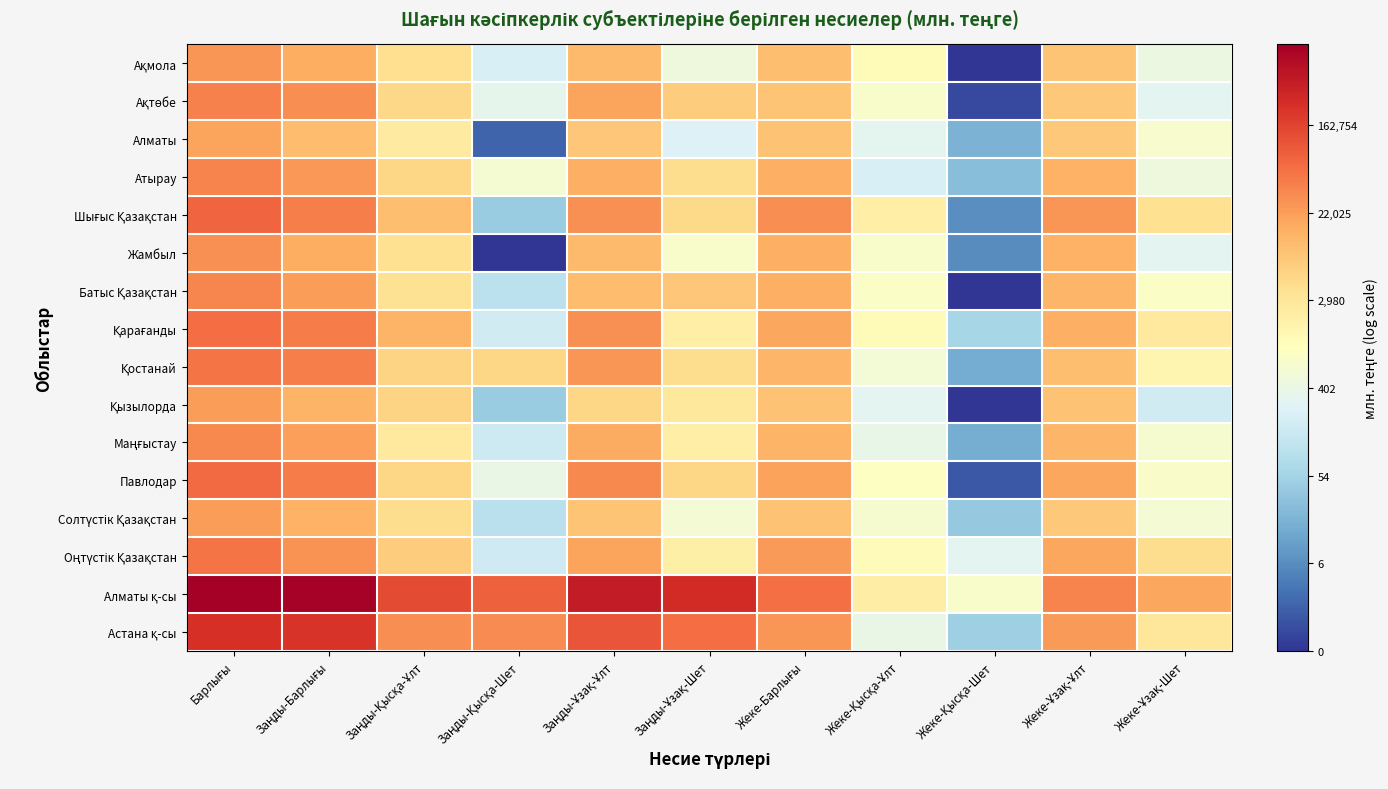

Which series changed the most between Заңды-Барлығы and Жеке-Барлығы?

Алматы қ-сы